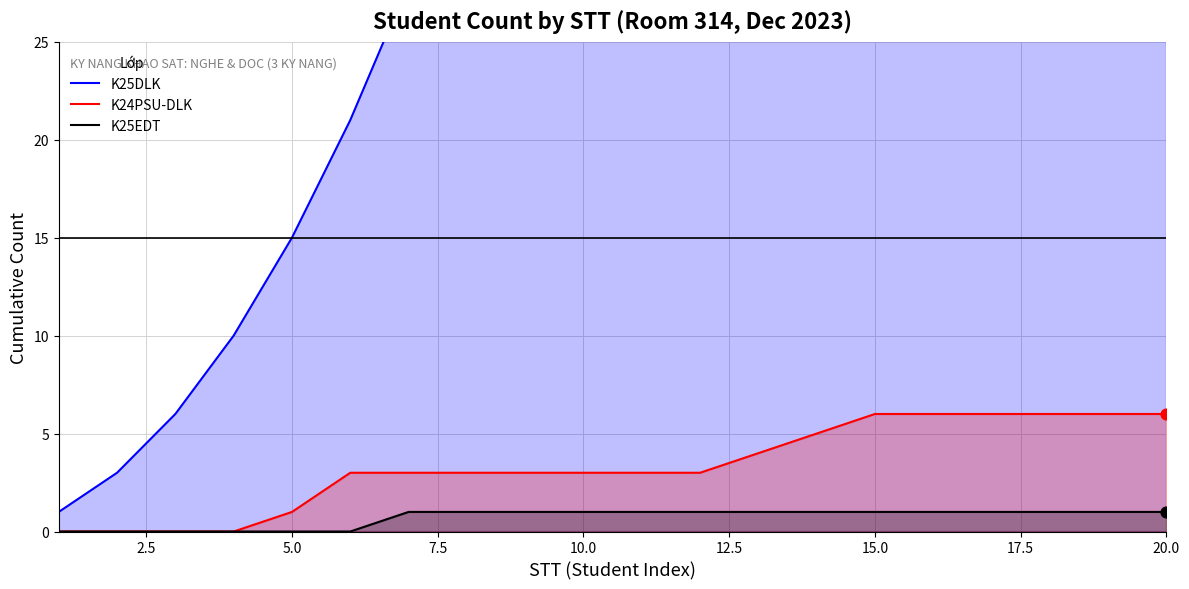

Which series reaches the maximum Y coordinate?

K25DLK